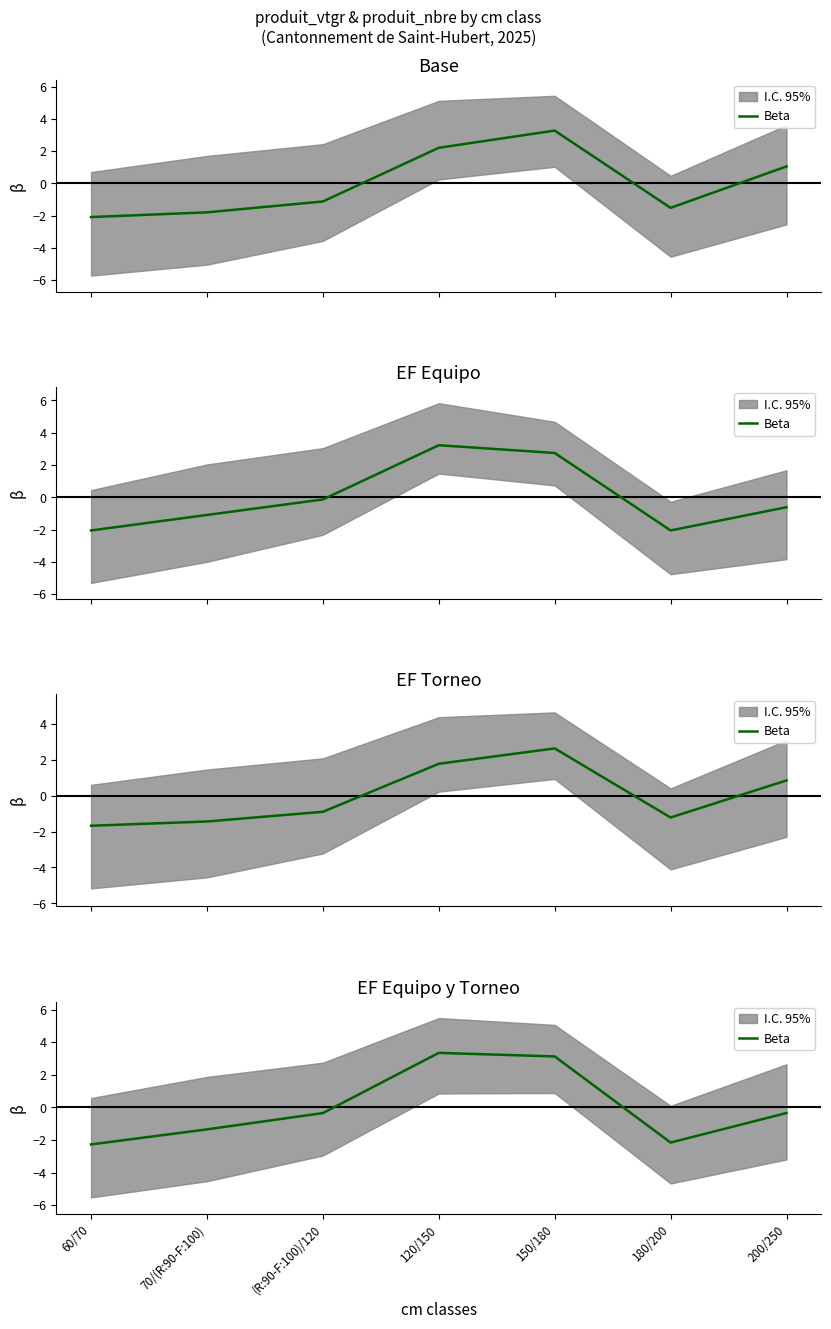

How many values are below zero?

5